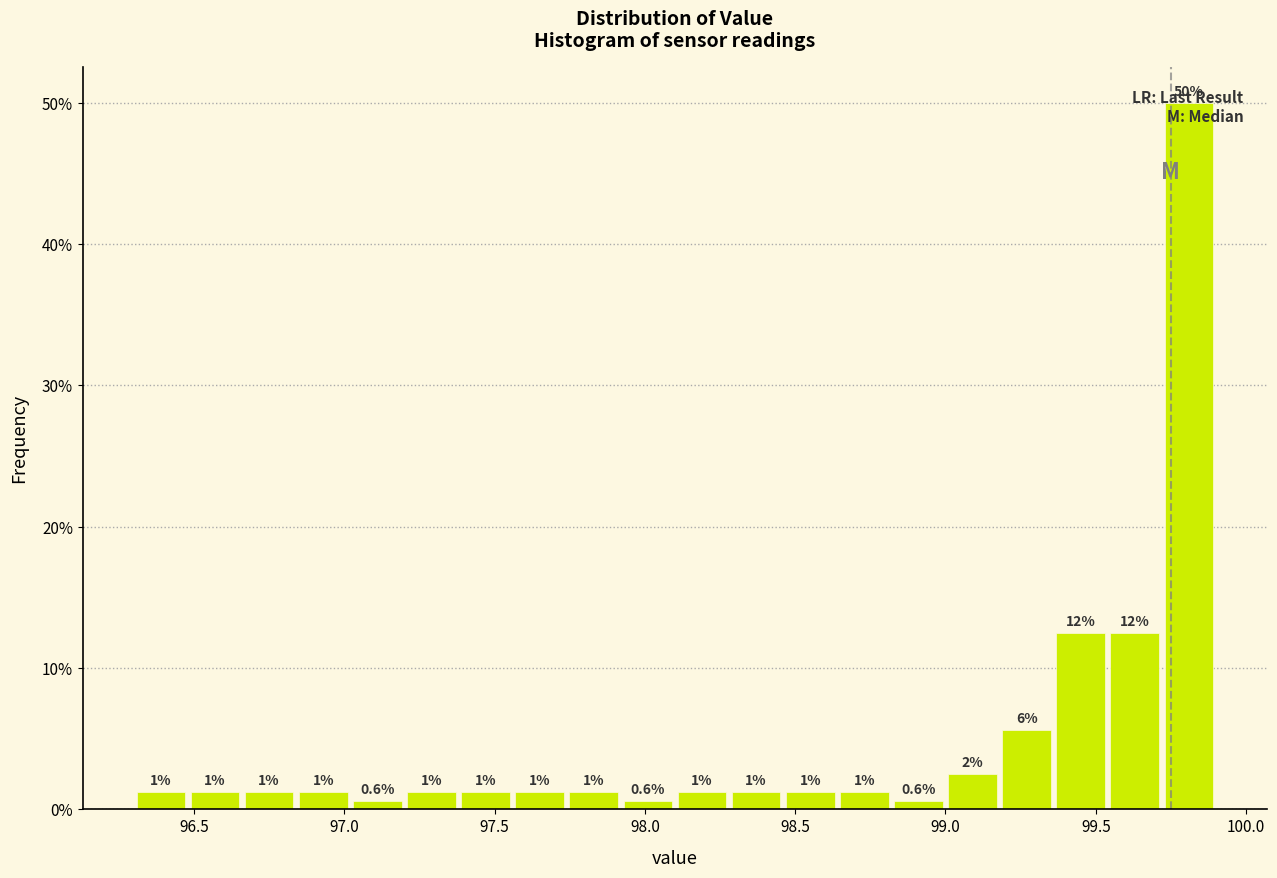

Read against the x-axis, roughly where is the centre of the tallest bar?

99.80